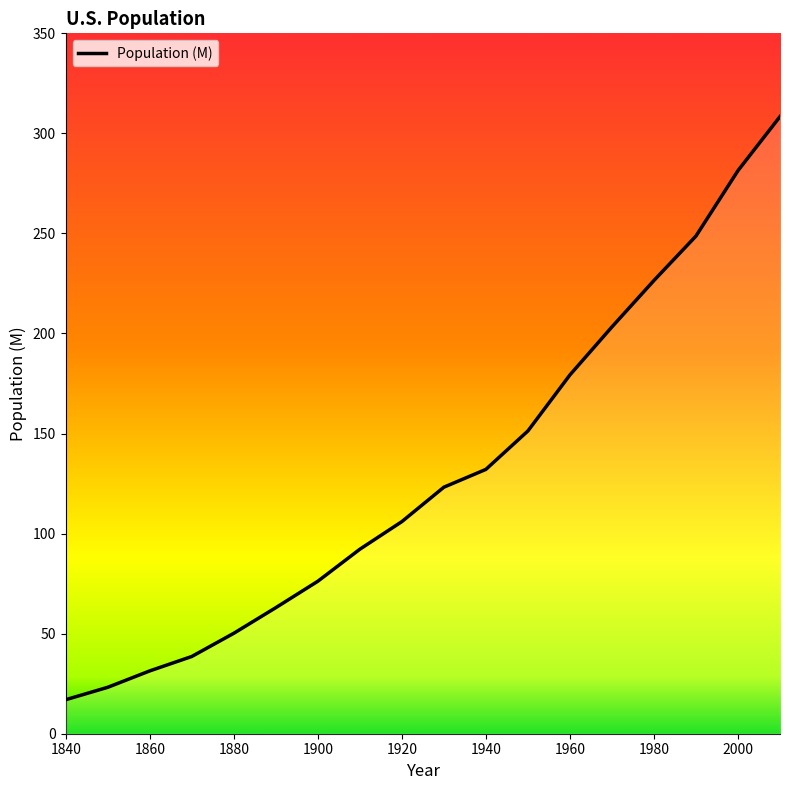

What is the maximum value shown in the chart?

308.4